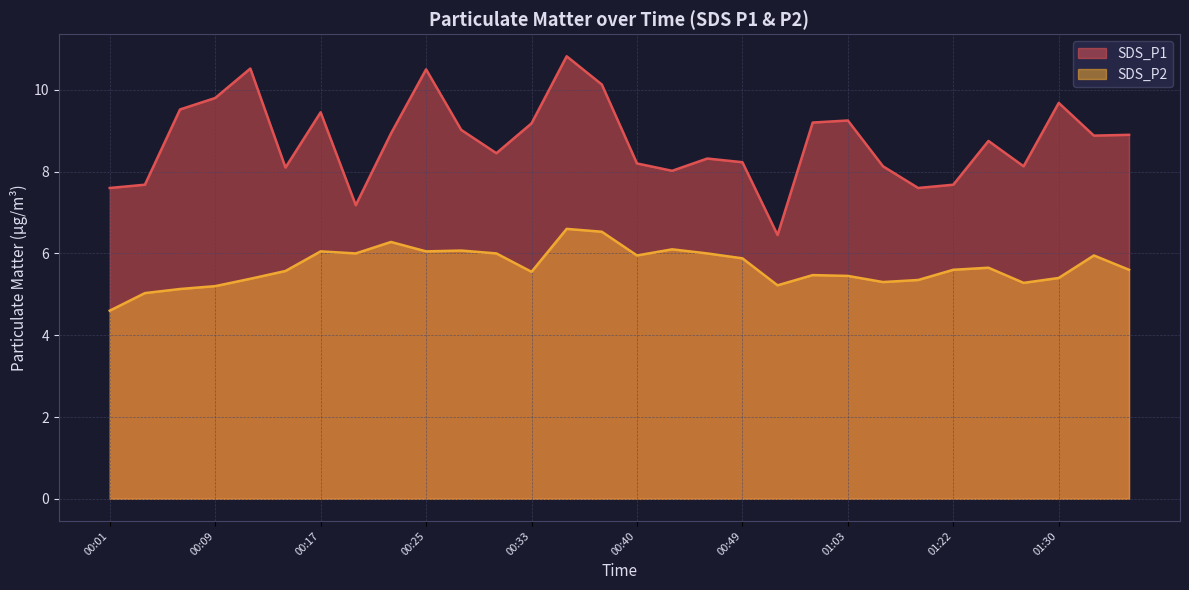

In SDS_P2, how many points are higher than both neighbors (excluding endpoints)?

8